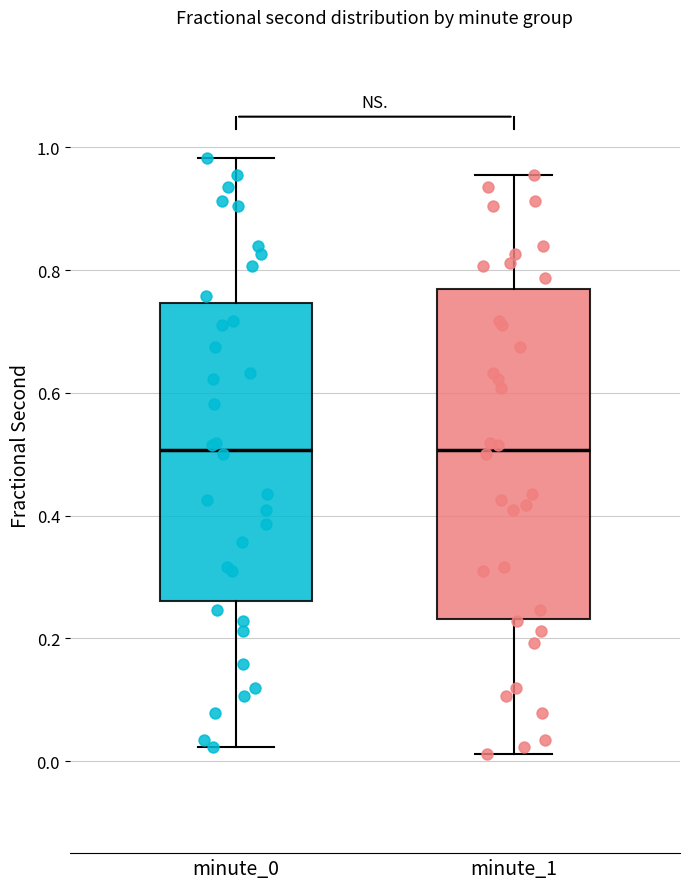

Reading left to right, transcribe this box plot: for each box, give where its median line is, the range the box spans, and where its two whiskers end, as read against the y-axis. The values are not printed on the chart, so give them approximately, as read against the axis.

minute_0: median 0.50, box 0.26 to 0.74, whiskers 0.02 to 0.98
minute_1: median 0.50, box 0.24 to 0.76, whiskers 0.02 to 0.96